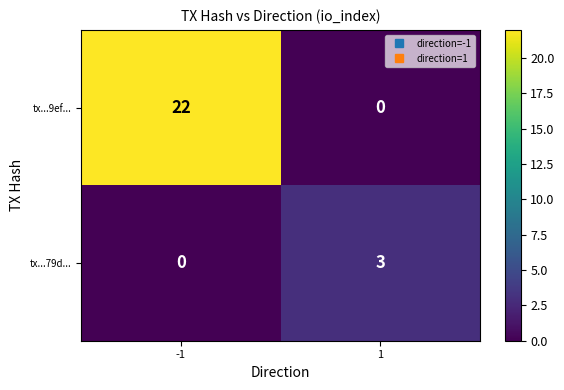

Count the number of data series in this chart.

2